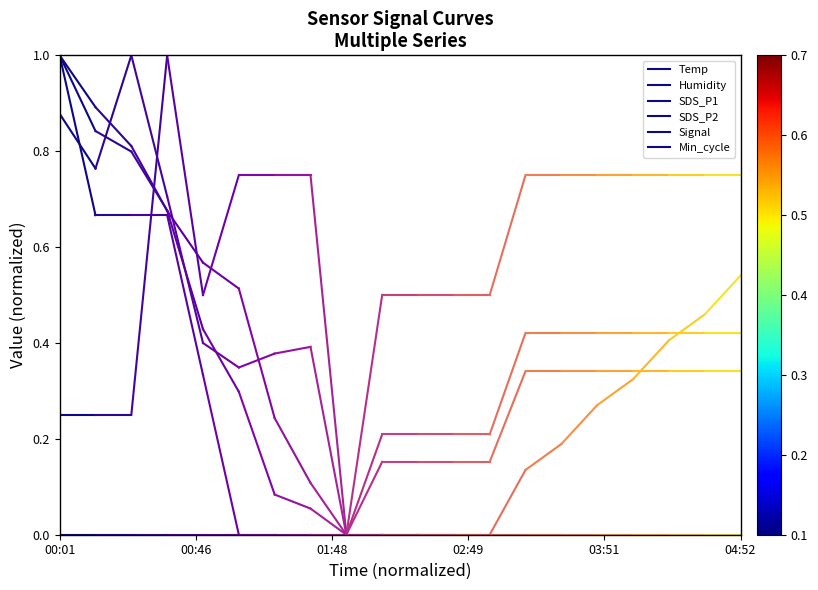

How many lines are shown in the chart?

6